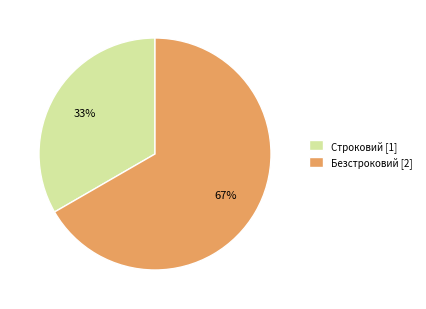

To the nearest percent, what is the average slice percentage?

50%